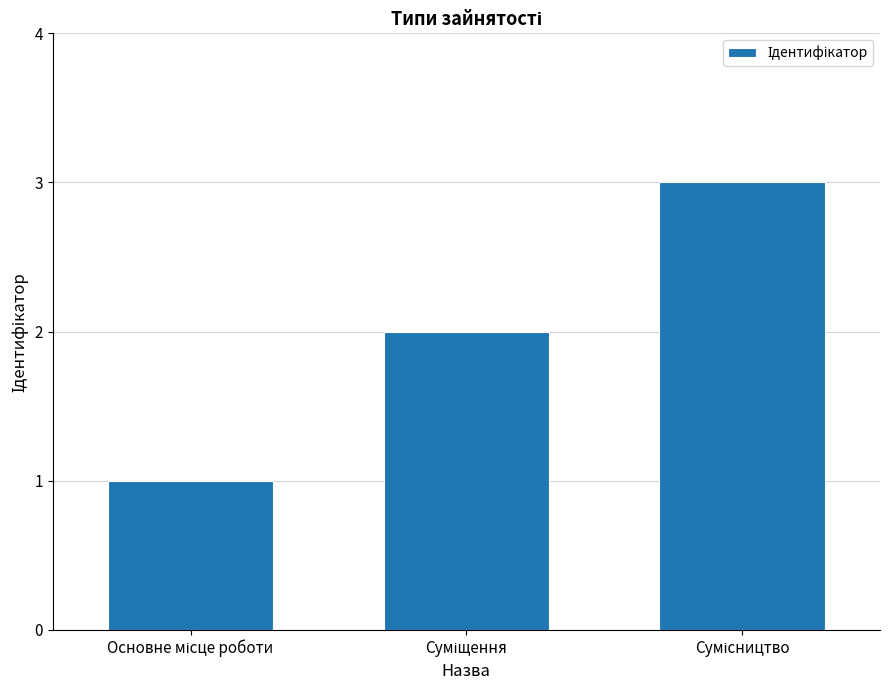

What is the greatest value displayed?

3